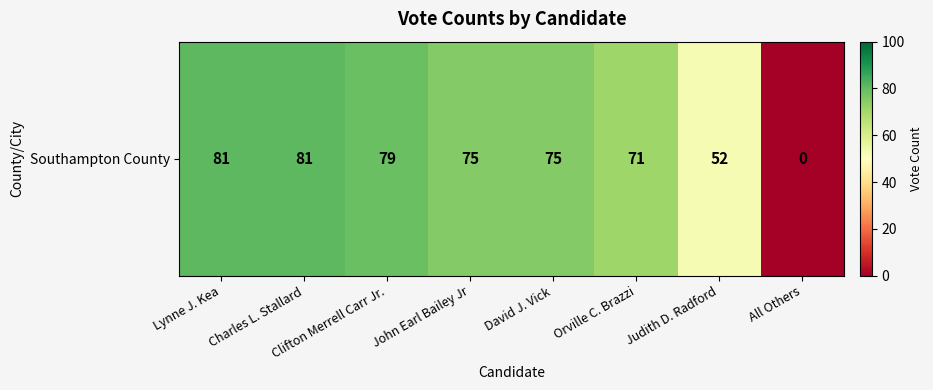

Reading right to left, transcribe all the data shown in this chart.

0	52	71	75	75	79	81	81